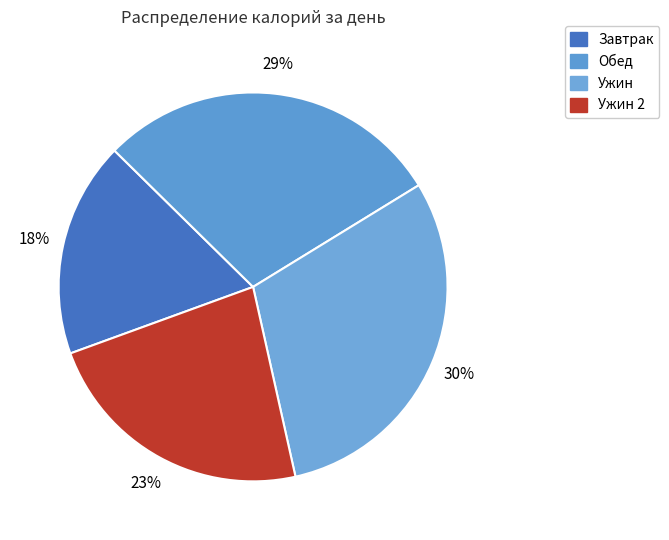

How many slices are in this pie chart?

4